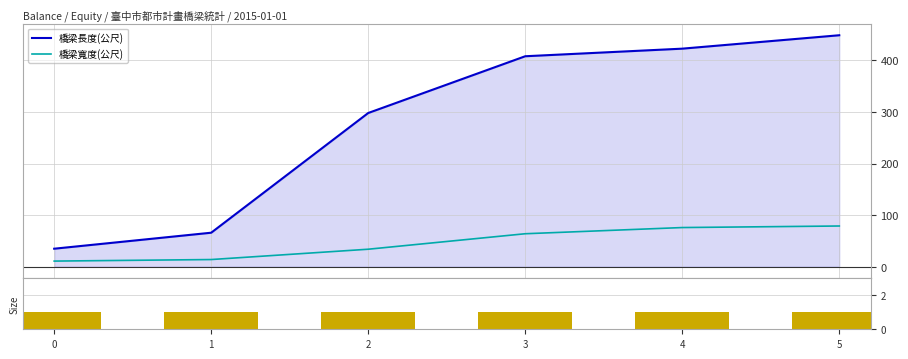

What is the total value across all series at 5?

528.7